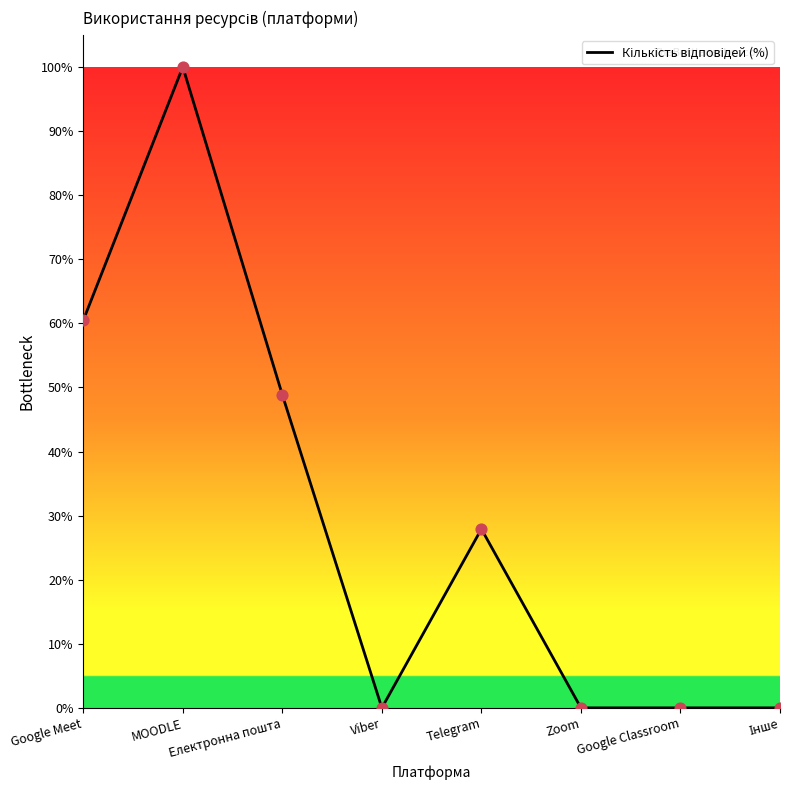

Approximately how many times larger is the value at Telegram compared to Google Meet?

0.5